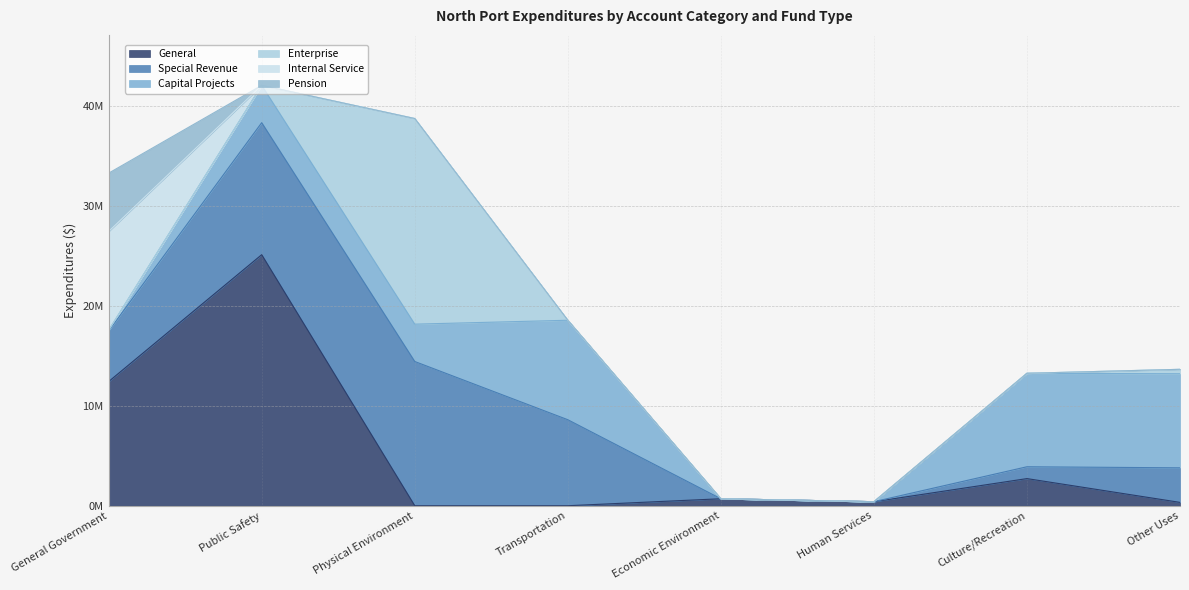

How many values in the General series are below 698192?

4